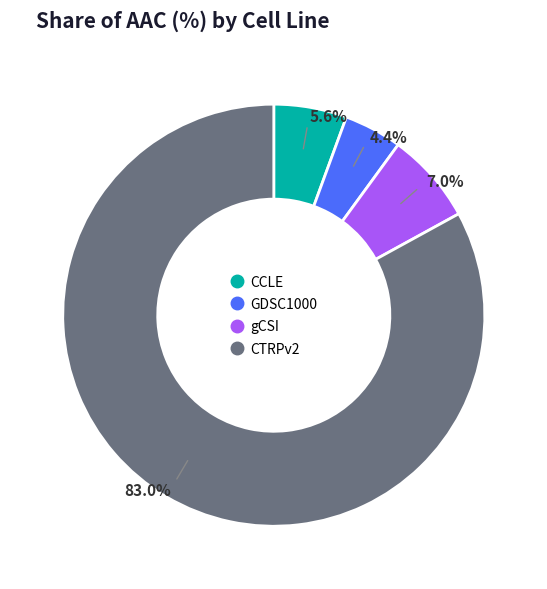

Is it true that CTRPv2 is 75% of the pie?

False